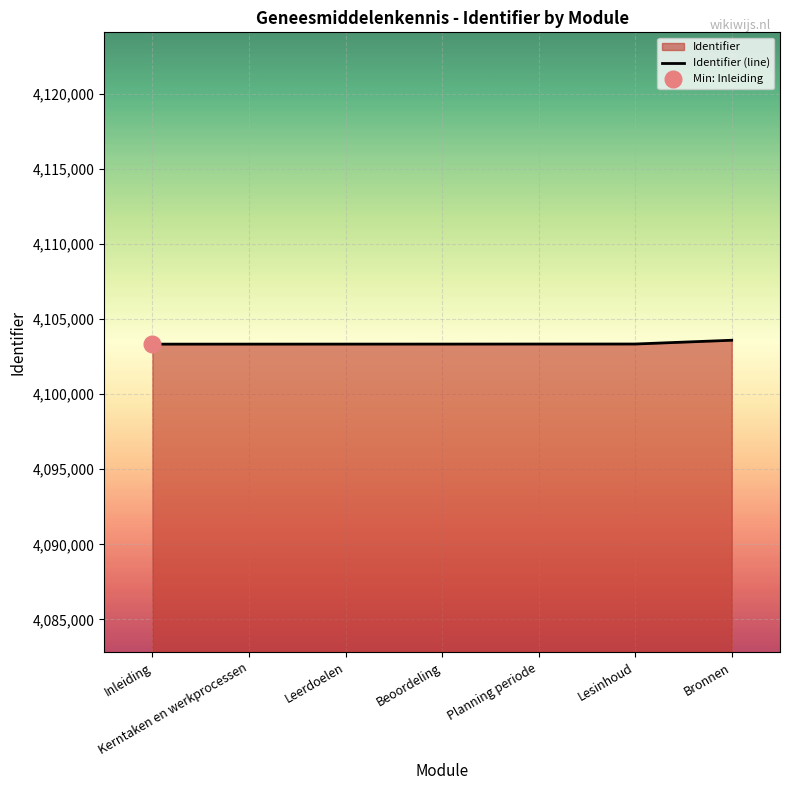

What is the difference between the maximum and minimum values?

259